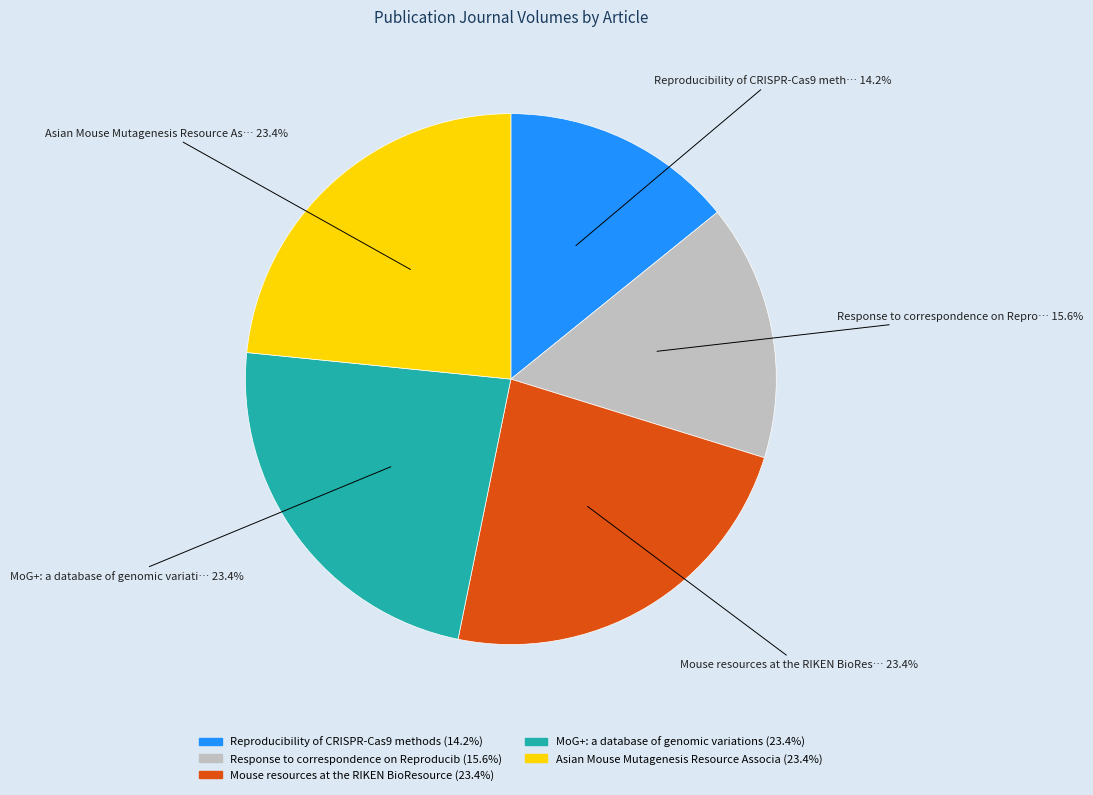

How many slices are in this pie chart?

5